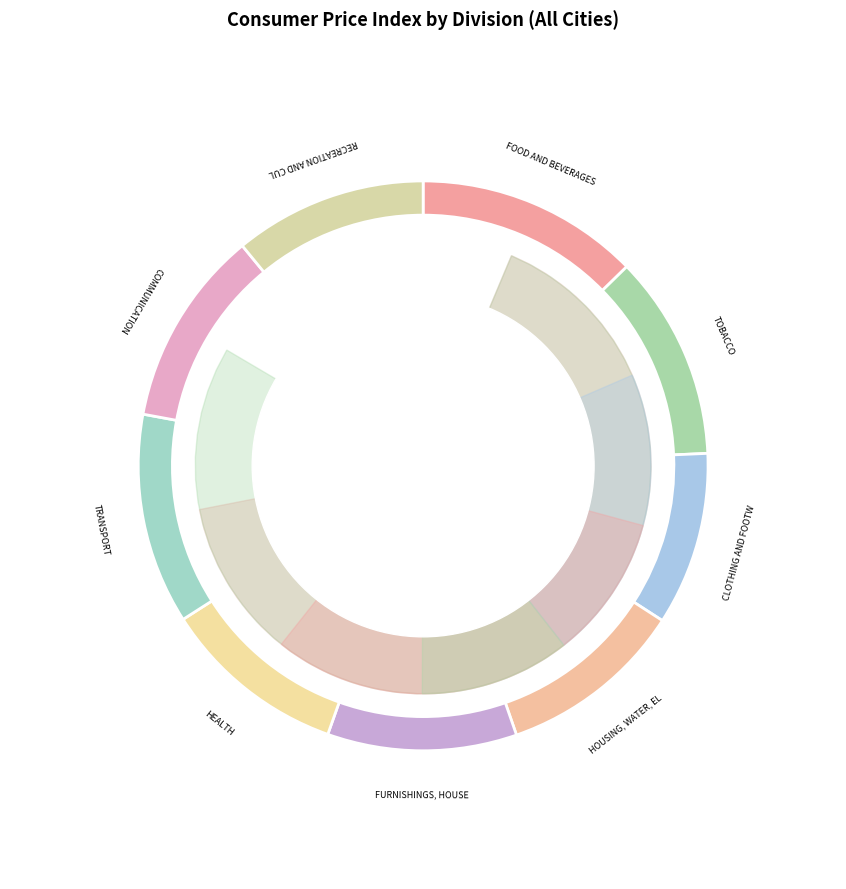

Does RECREATION AND CULTURE account for over 50% of the chart?

No